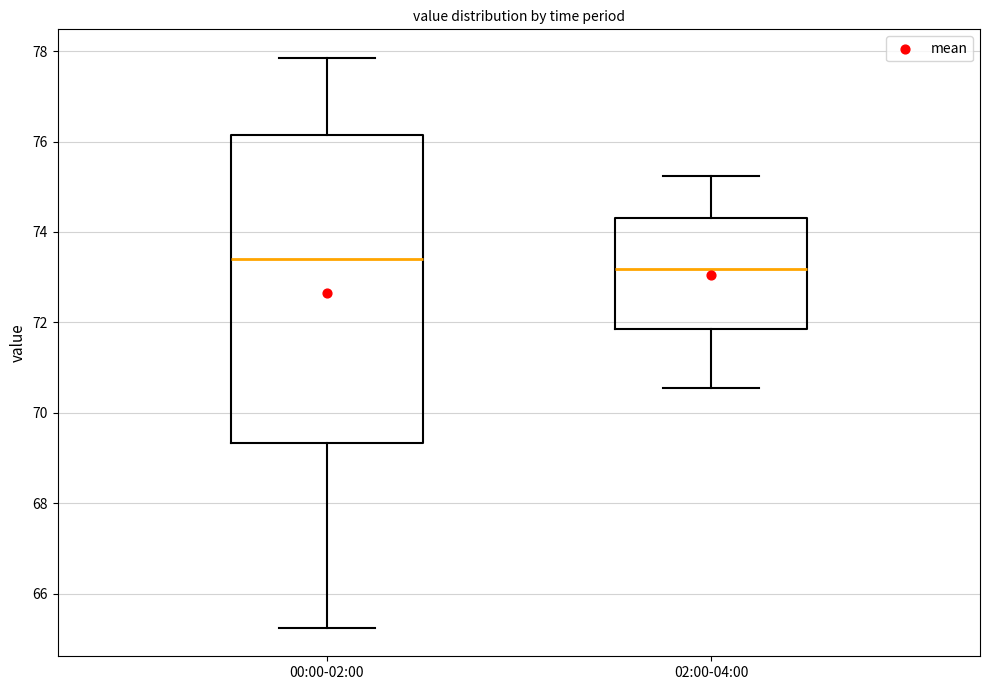

Comparing the boxes themselves (not the whiskers), which one is the tallest?

00:00-02:00